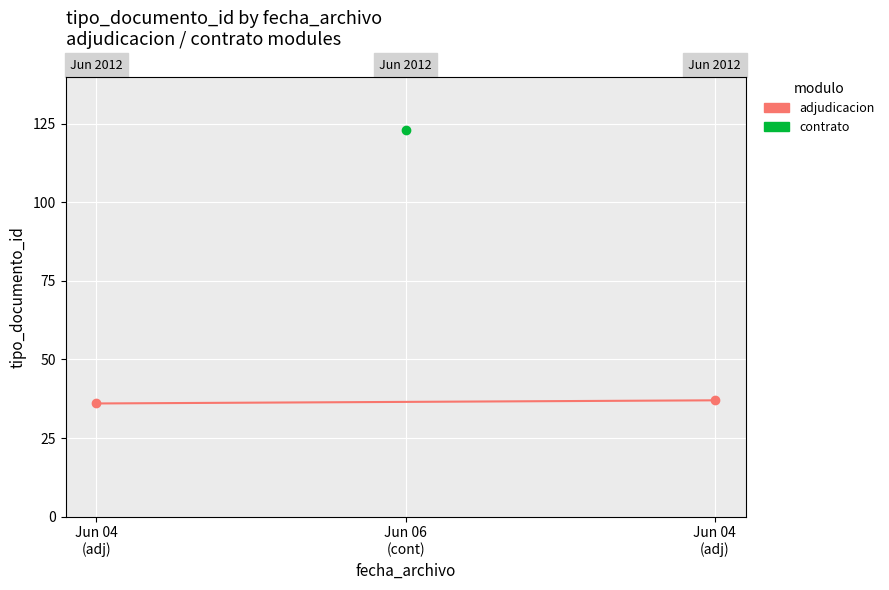

Which label corresponds to the smallest value in the chart?

Jun 04
(adj)